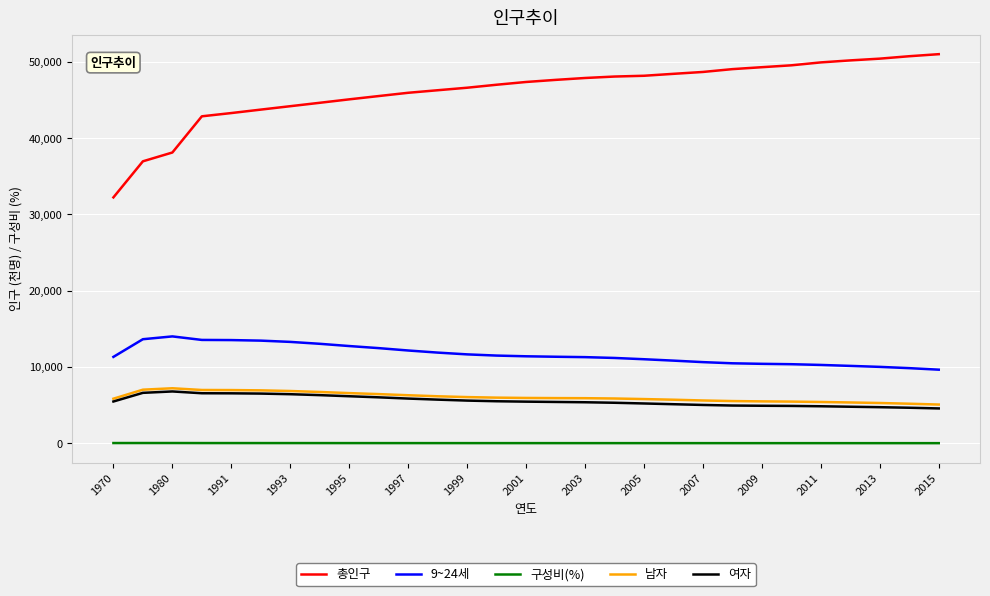

Which series has the largest range (max minus min)?

총인구